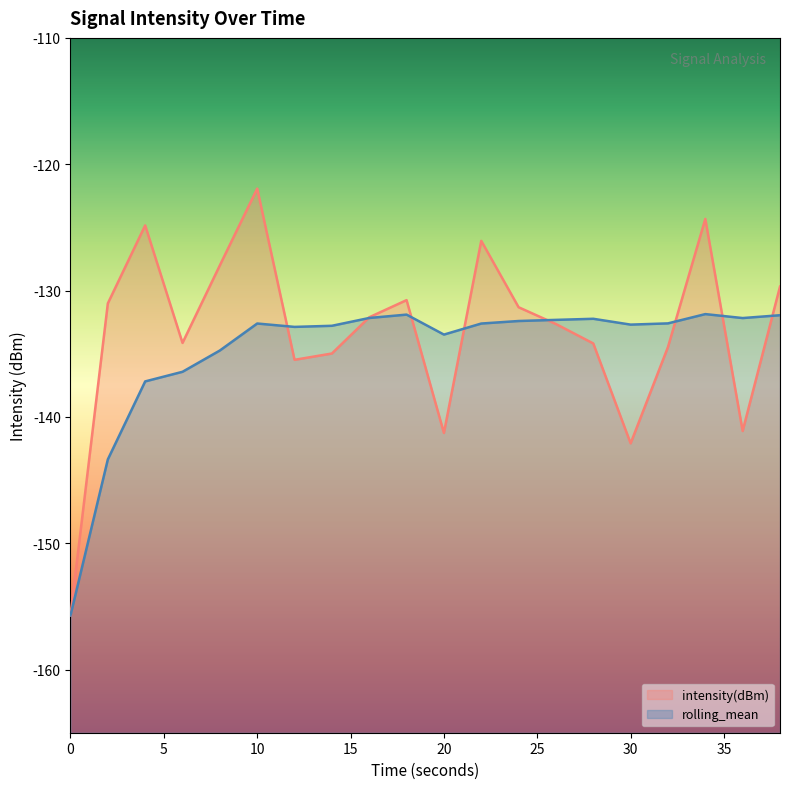

Does the chart display data point markers on the line(s)?

No